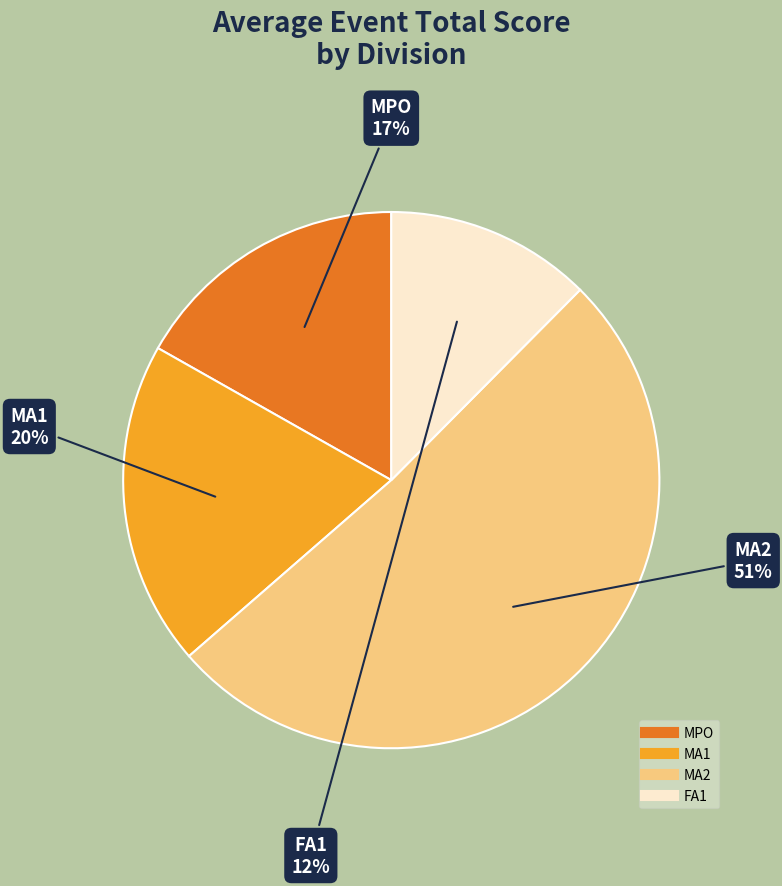

Rank the categories by value from highest to lowest.

MA2, MA1, MPO, FA1